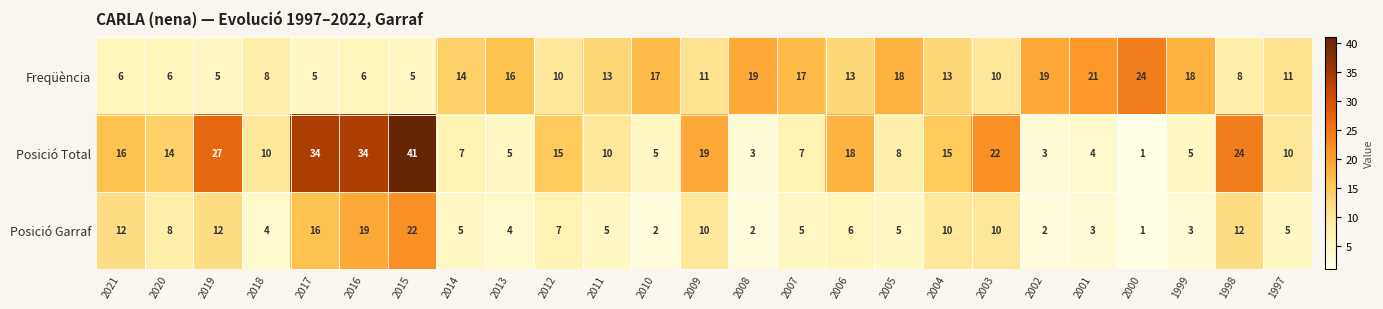

Rank the series by their average value, from lowest to highest.

Posició Garraf, Freqüència, Posició Total